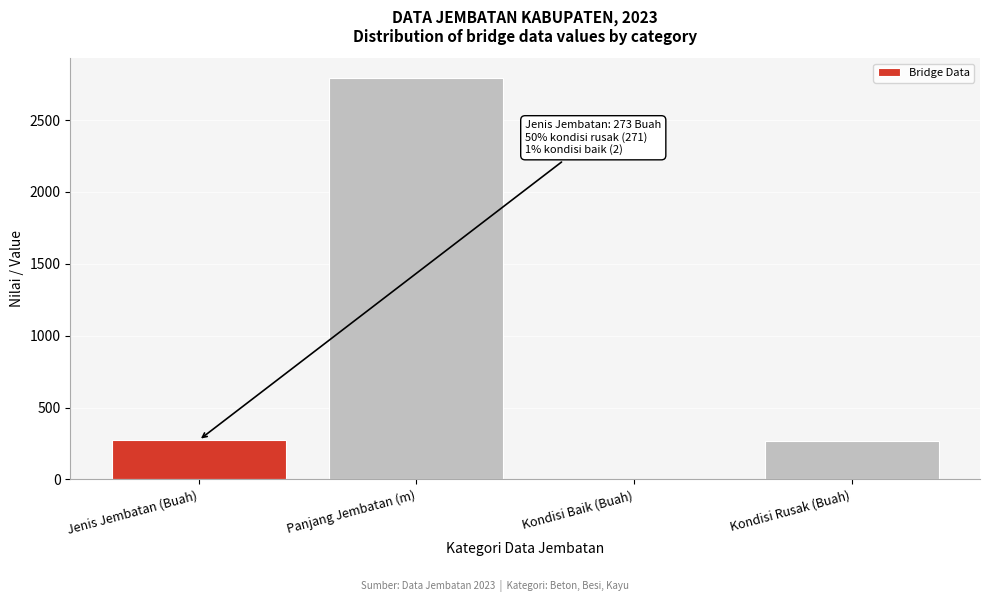

What is the change in value from Panjang Jembatan (m) to Kondisi Rusak (Buah)?

-2519